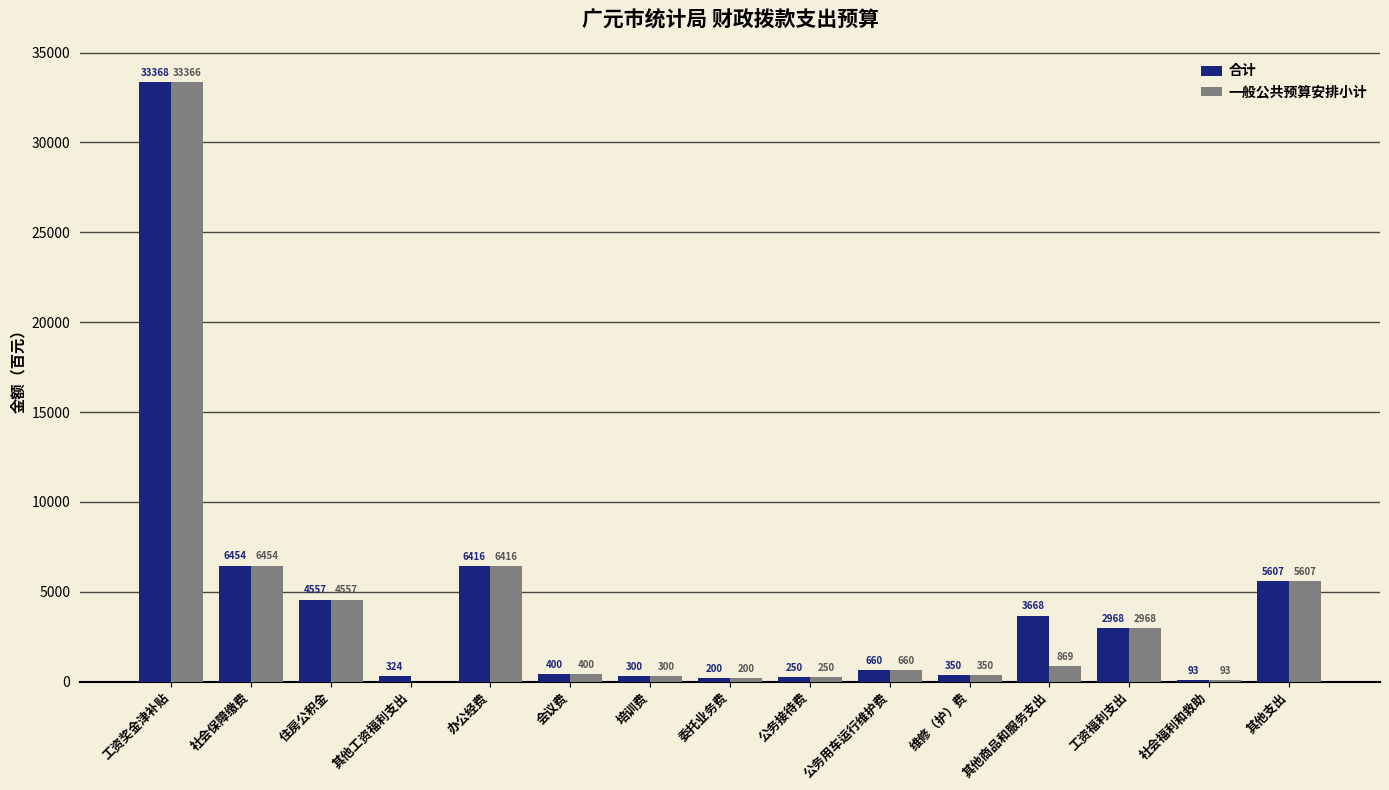

Is the value of 一般公共预算安排小计 at 维修（护）费 greater than the value of 合计 at 其他商品和服务支出?

No